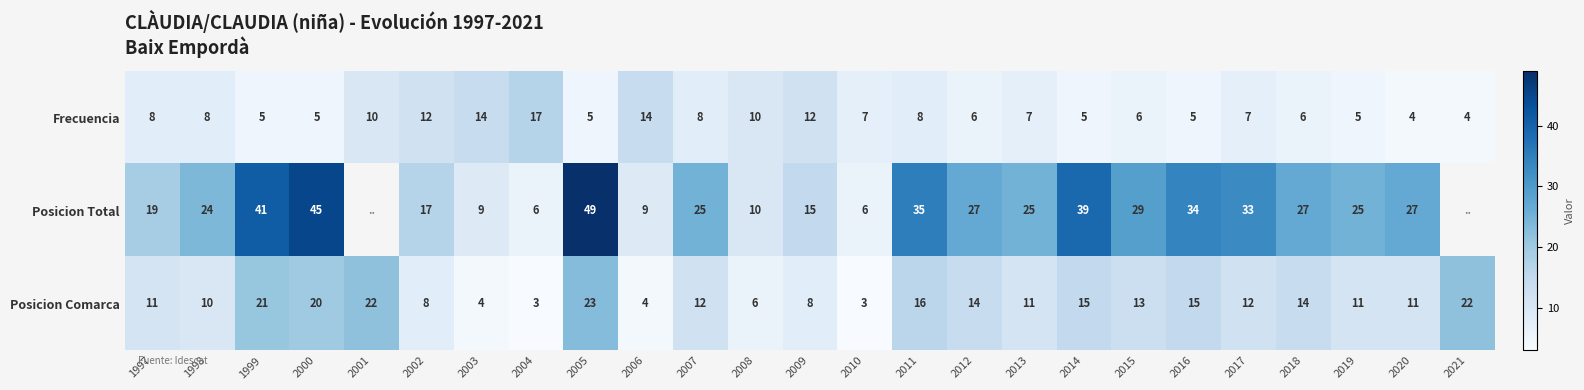

How many distinct data groups are displayed?

3